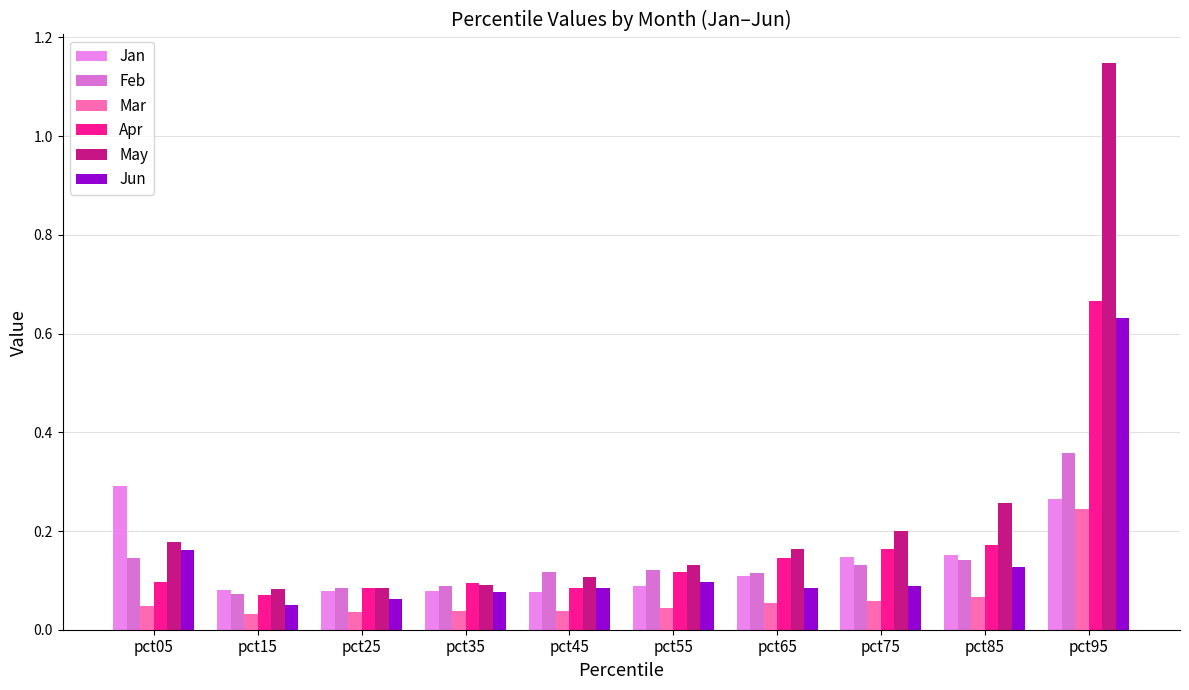

What is the average value of the Apr series?

0.2